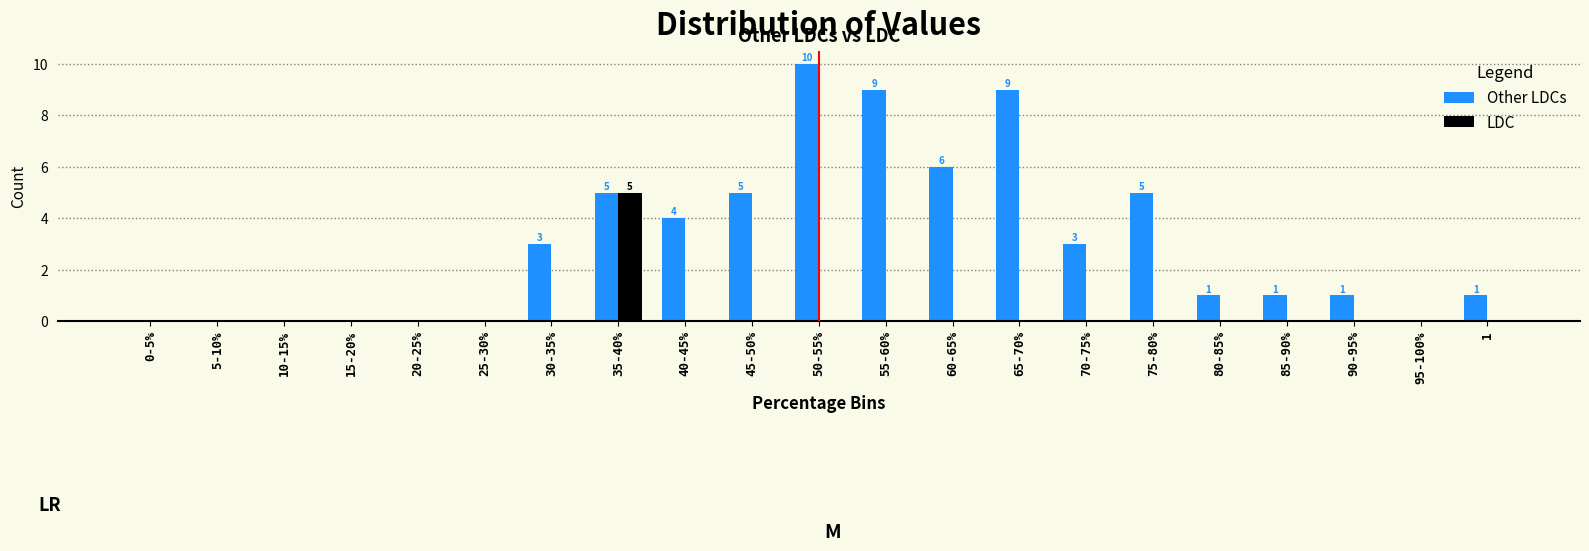

Between 30-35% and 40-45%, which series saw the biggest shift?

Other LDCs